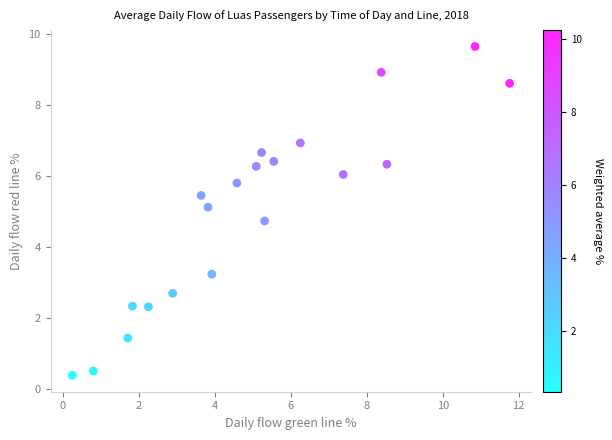

What is the range of X values (max minus min)?

11.5